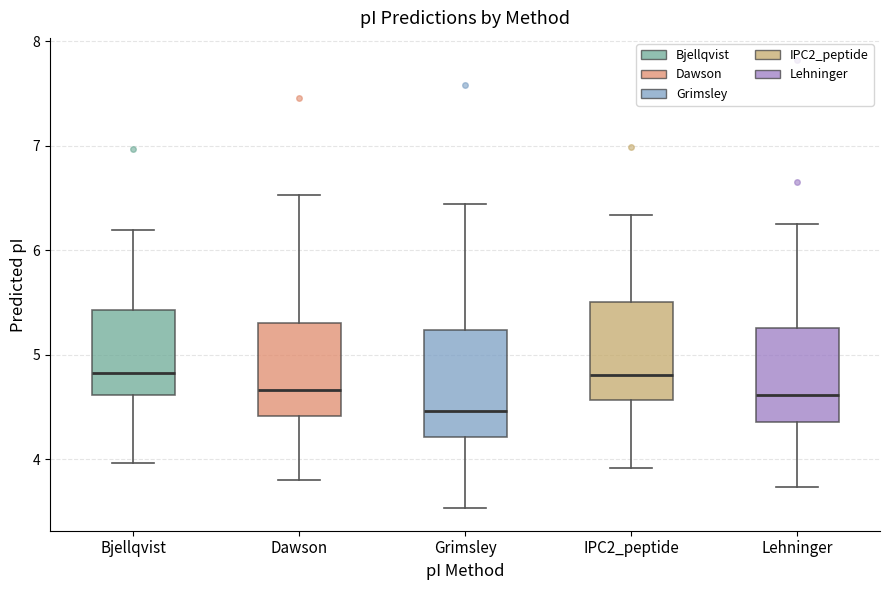

Where does the median line of the box for Grimsley sit on the y-axis? The values are not printed on the chart, so give them approximately, as read against the axis.

4.5